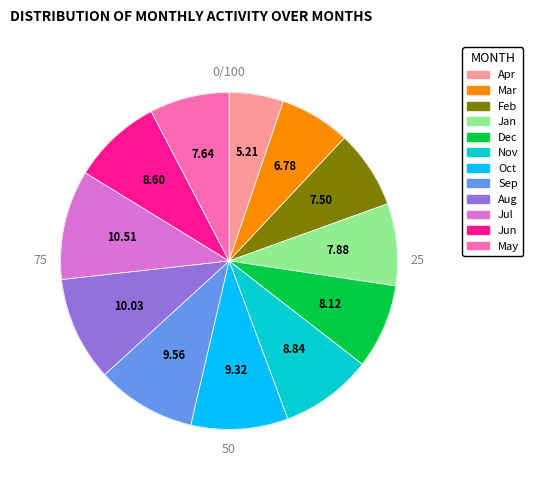

Is the sum of Jul and Aug greater than half?

No